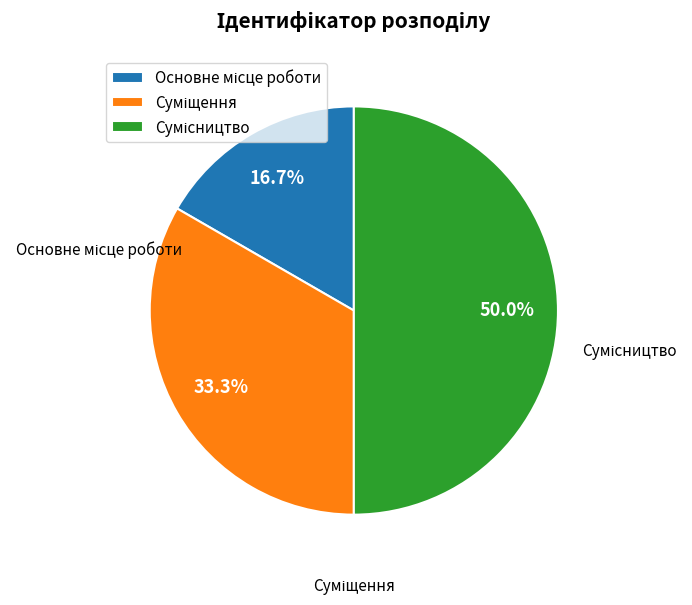

To the nearest percent, what portion does Суміщення represent?

33%